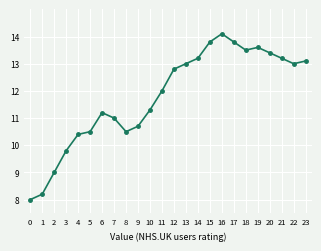

At which label is the value closest to 11?

7